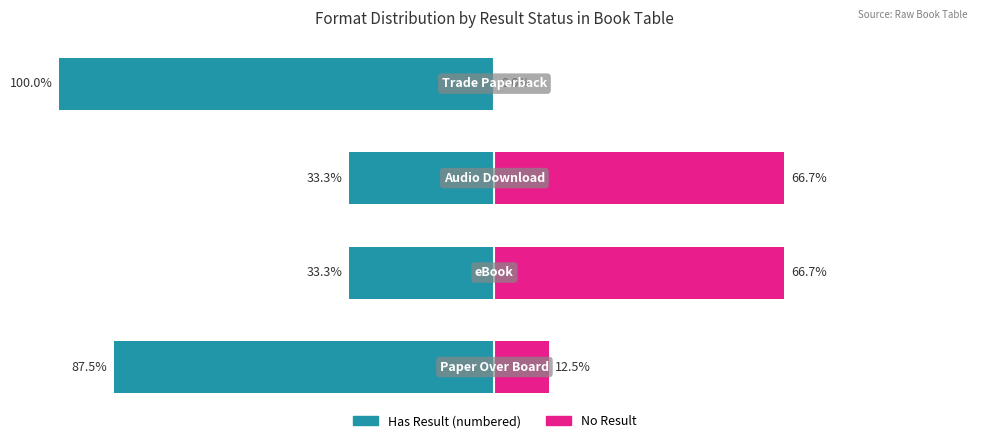

Reading left to right, transcribe all the data shown in this chart.

Has Result (numbered): -87.5	-33.3	-33.3	-100.0
No Result: 12.5	66.7	66.7	0.0